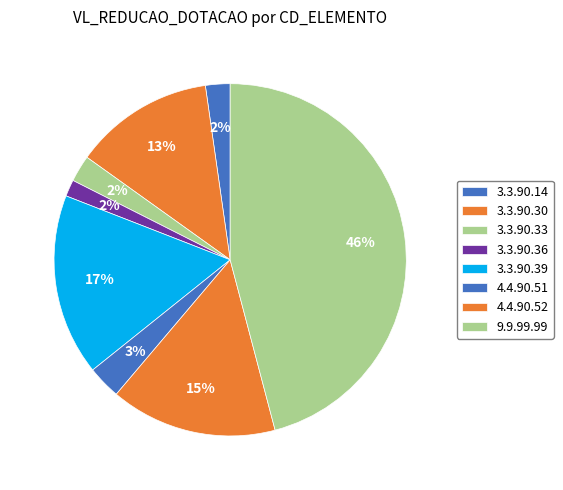

Is there any slice that represents more than half of the pie?

No